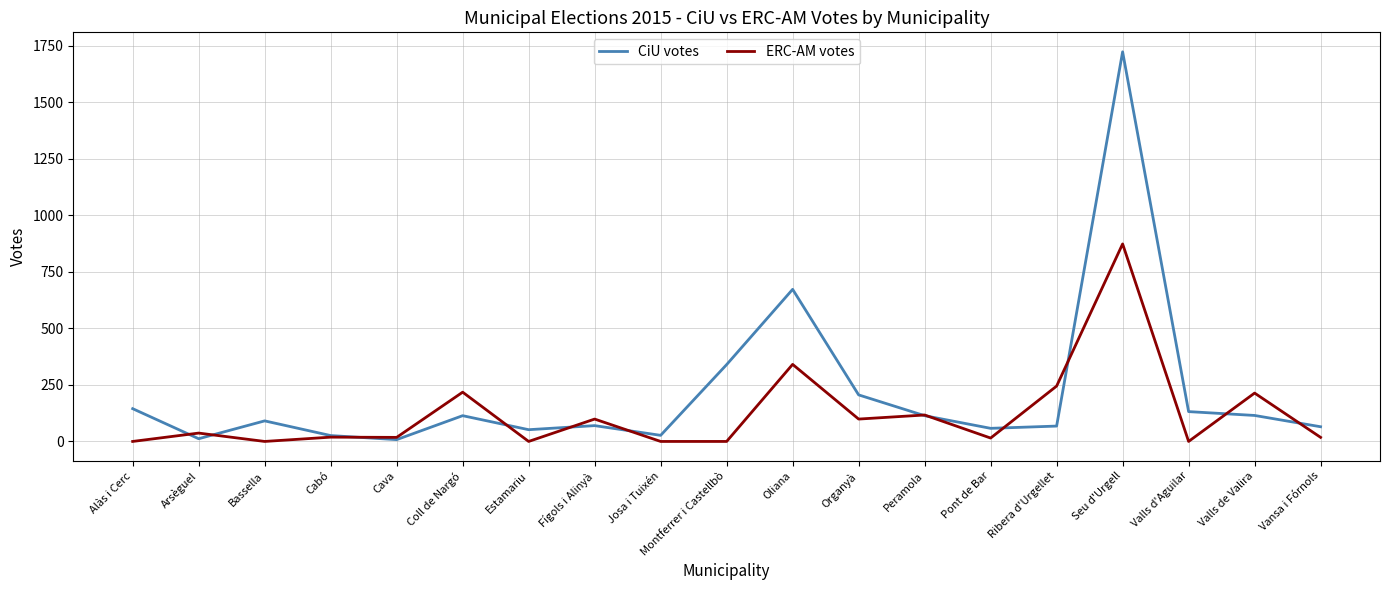

In ERC-AM votes, how many points are higher than both neighbors (excluding endpoints)?

8